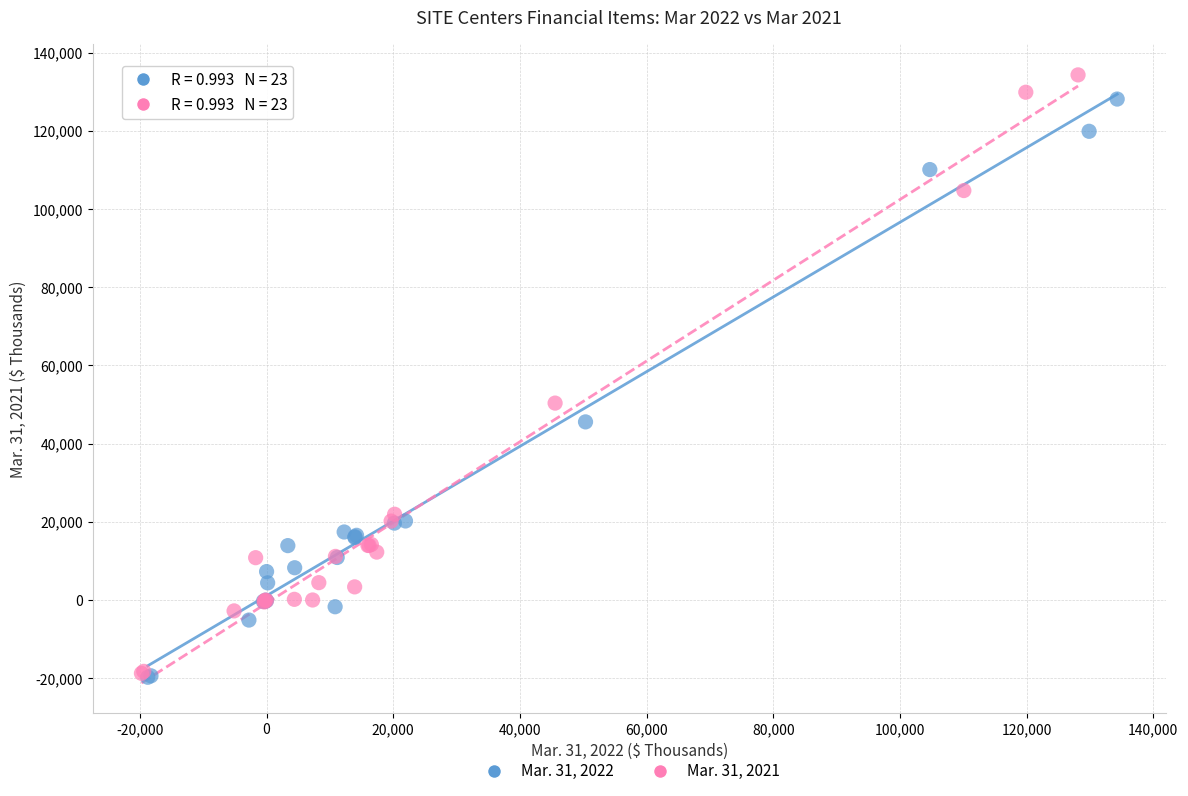

What are all the series names shown in the legend?

Mar. 31, 2022, Mar. 31, 2021